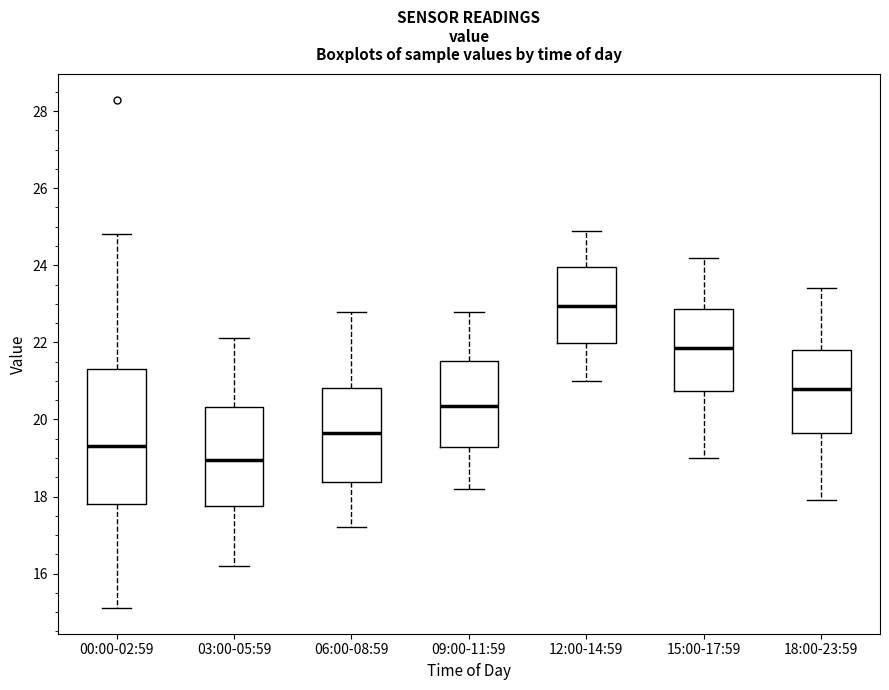

Reading left to right, read every box against the y-axis: the position of its median line, the range the box covers, and the ends of its whiskers. The values are not printed on the chart, so give them approximately, as read against the axis.

00:00-02:59: median 19.4, box 17.8 to 21.4, whiskers 15.2 to 24.8
03:00-05:59: median 19.0, box 17.8 to 20.4, whiskers 16.2 to 22.2
06:00-08:59: median 19.6, box 18.4 to 20.8, whiskers 17.2 to 22.8
09:00-11:59: median 20.4, box 19.2 to 21.6, whiskers 18.2 to 22.8
12:00-14:59: median 23.0, box 22.0 to 24.0, whiskers 21.0 to 25.0
15:00-17:59: median 21.8, box 20.8 to 22.8, whiskers 19.0 to 24.2
18:00-23:59: median 20.8, box 19.6 to 21.8, whiskers 18.0 to 23.4